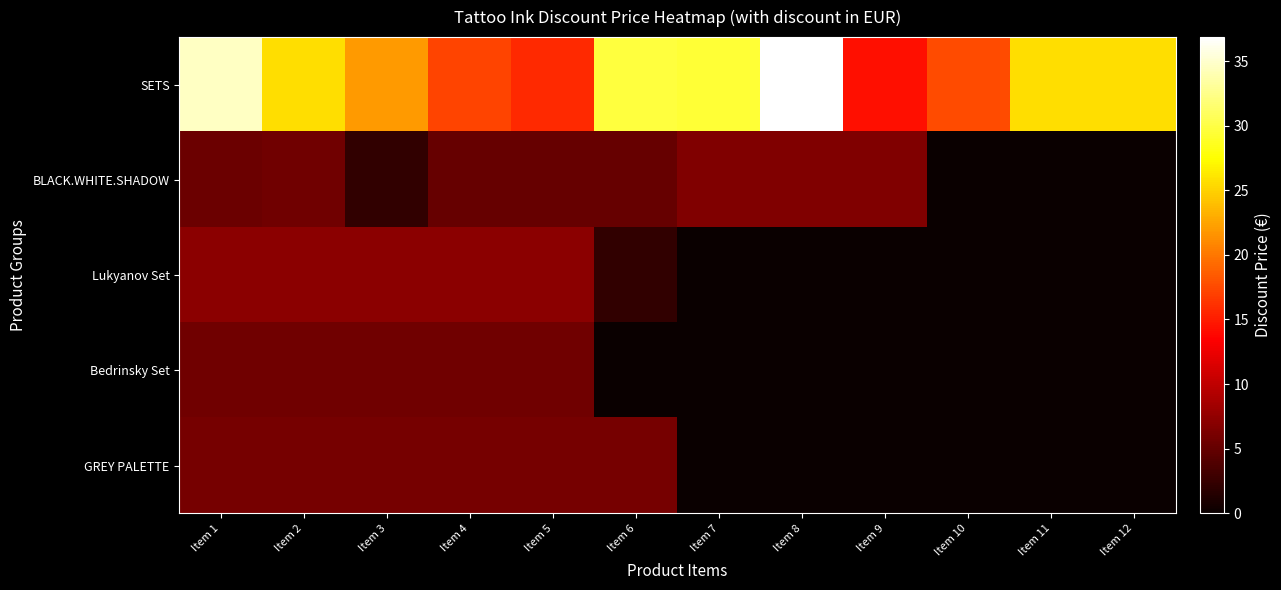

Reading left to right, extract all data points from this chart.

SETS: Item 1=34.6	Item 2=25.7	Item 3=22.0	Item 4=17.1	Item 5=15.7	Item 6=29.7	Item 7=29.4	Item 8=36.9	Item 9=14.3	Item 10=17.7	Item 11=25.7	Item 12=25.7
BLACK.WHITE.SHADOW: Item 1=5.4	Item 2=5.7	Item 3=2.3	Item 4=5.1	Item 5=5.1	Item 6=5.1	Item 7=6.6	Item 8=6.6	Item 9=6.6	Item 10=0.0	Item 11=0.0	Item 12=0.0
Lukyanov Set: Item 1=7.1	Item 2=7.1	Item 3=7.1	Item 4=7.1	Item 5=7.1	Item 6=2.3	Item 7=0.0	Item 8=0.0	Item 9=0.0	Item 10=0.0	Item 11=0.0	Item 12=0.0
Bedrinsky Set: Item 1=5.7	Item 2=5.7	Item 3=5.7	Item 4=5.7	Item 5=5.7	Item 6=0.0	Item 7=0.0	Item 8=0.0	Item 9=0.0	Item 10=0.0	Item 11=0.0	Item 12=0.0
GREY PALETTE: Item 1=6.0	Item 2=6.0	Item 3=6.0	Item 4=6.0	Item 5=6.0	Item 6=6.0	Item 7=0.0	Item 8=0.0	Item 9=0.0	Item 10=0.0	Item 11=0.0	Item 12=0.0